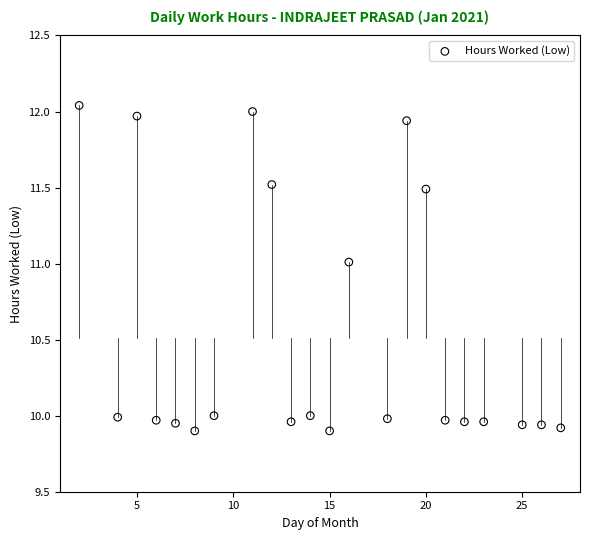

What is the range of X values (max minus min)?

25.0